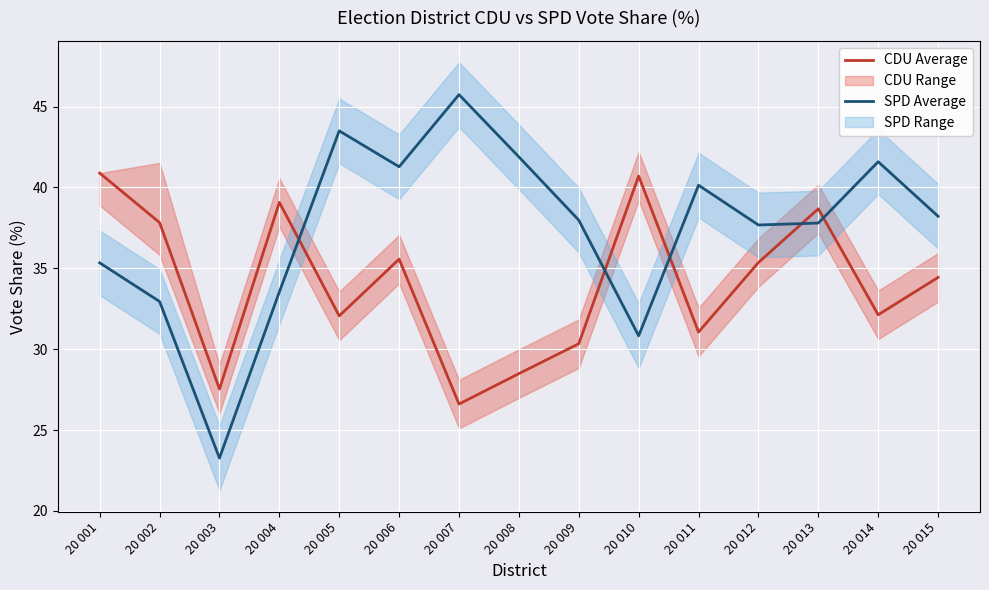

How many lines are shown in the chart?

2